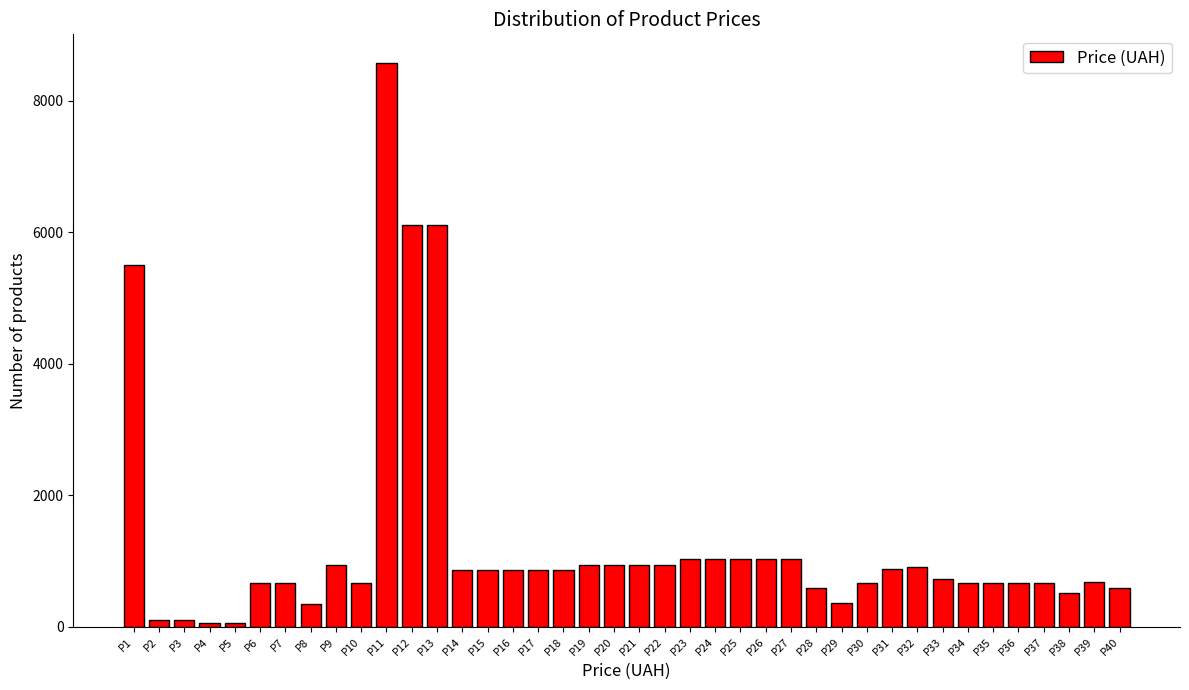

At which label is the value closest to 4318?

P1